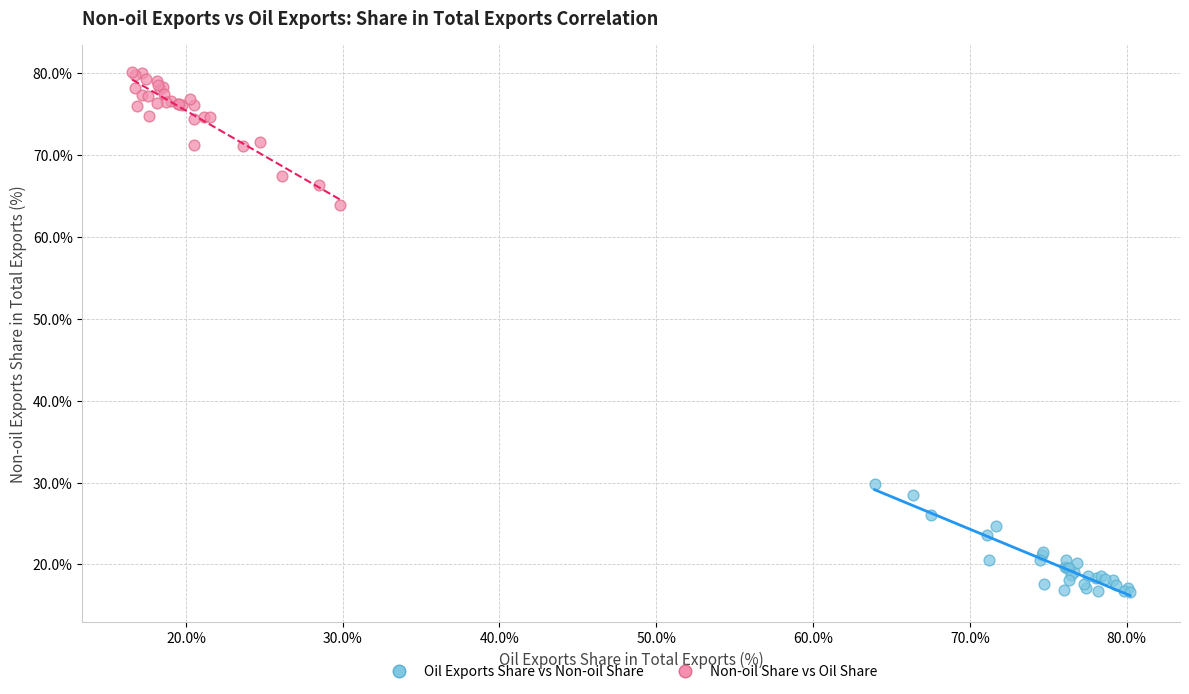

Which series reaches the minimum Y coordinate?

Oil Exports Share vs Non-oil Share